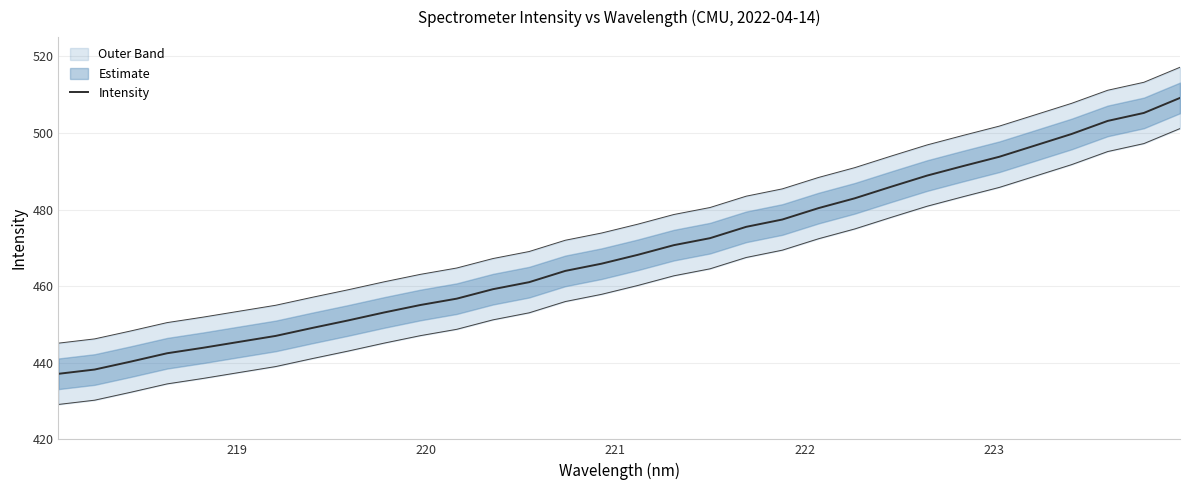

What is the value of the 13th point from the left?

459.2